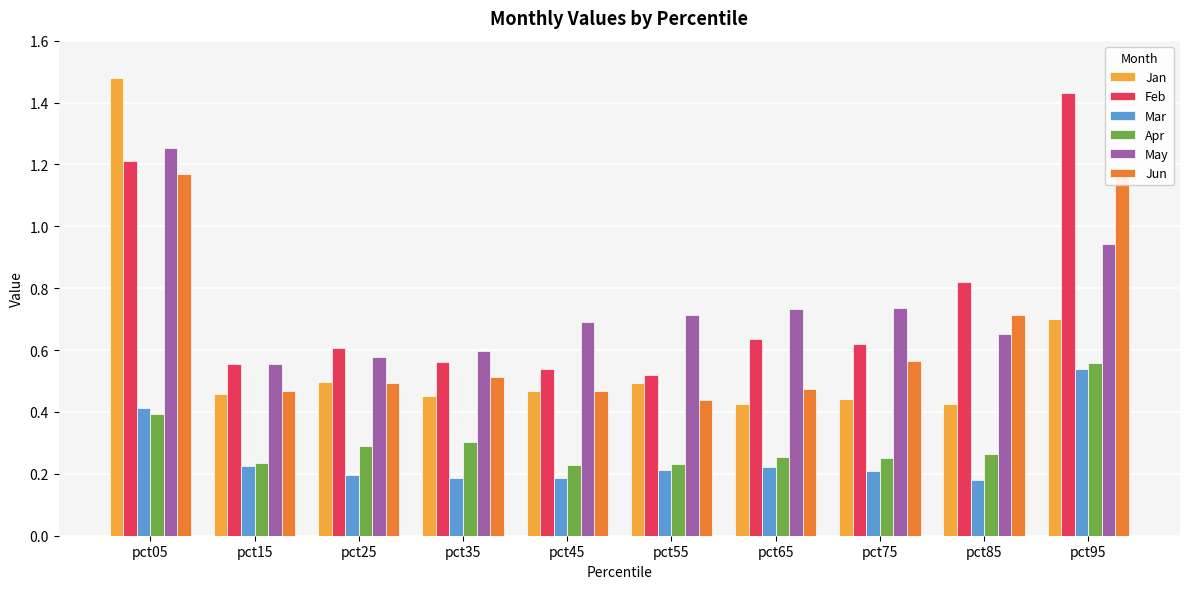

What is the difference between the maximum and minimum values in the Apr series?

0.3